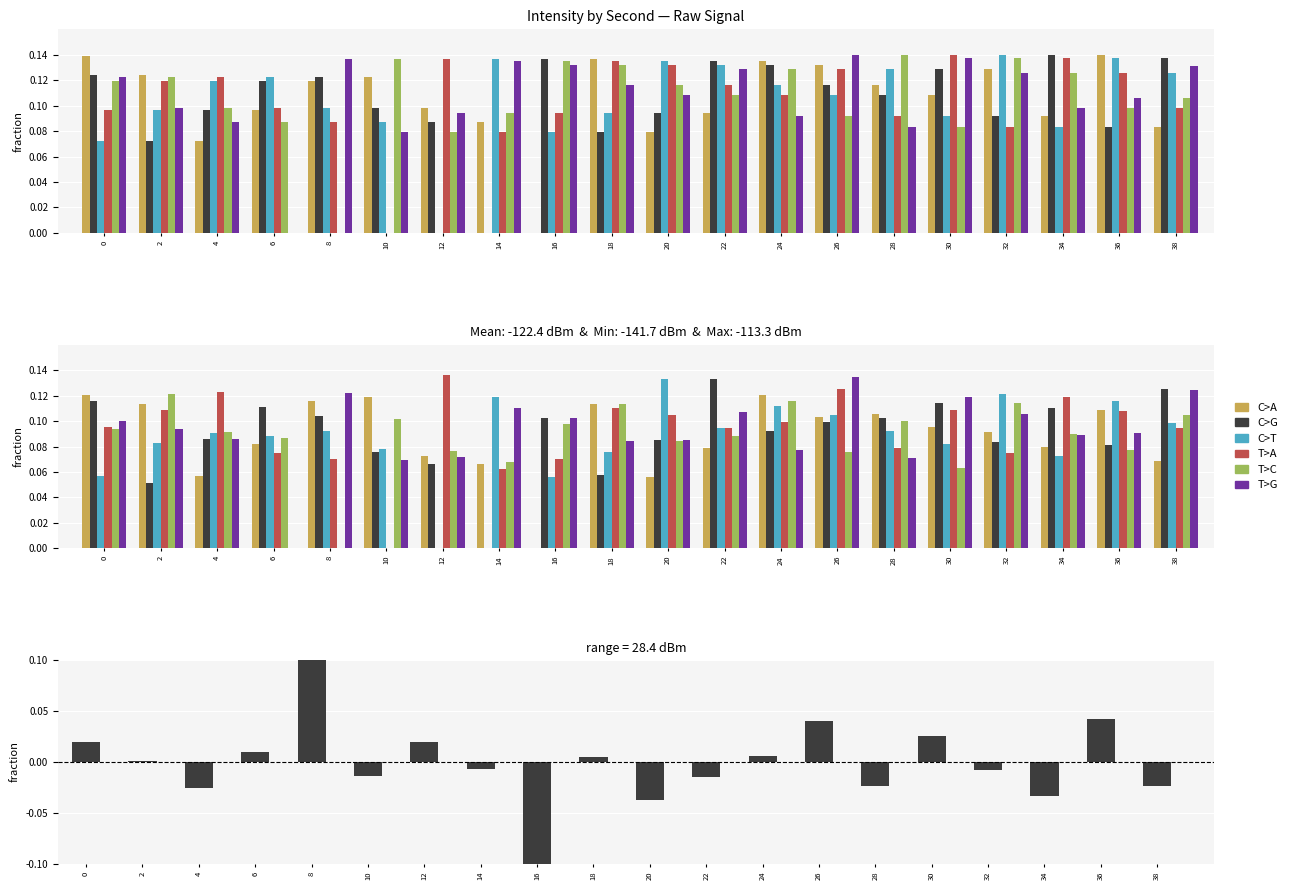

Is it true that C>A equals 0.0 at 14?

False